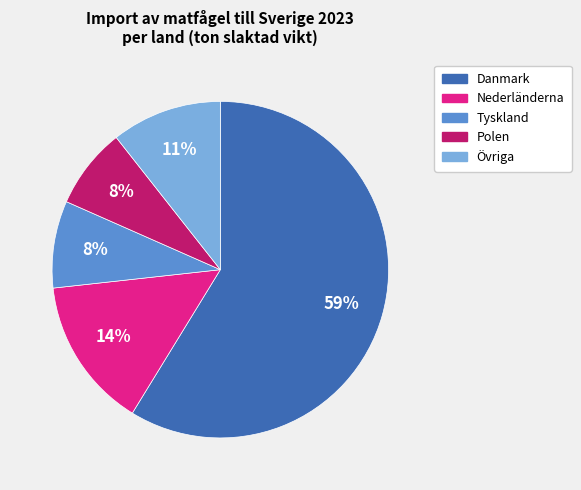

Which category has the biggest portion of the pie?

Danmark